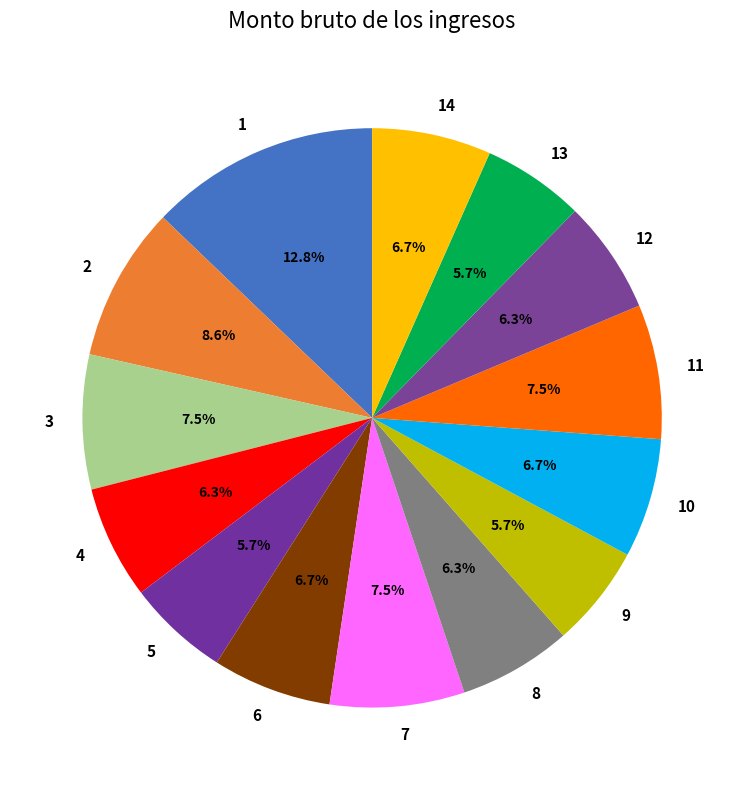

Count the number of slices in the pie.

14